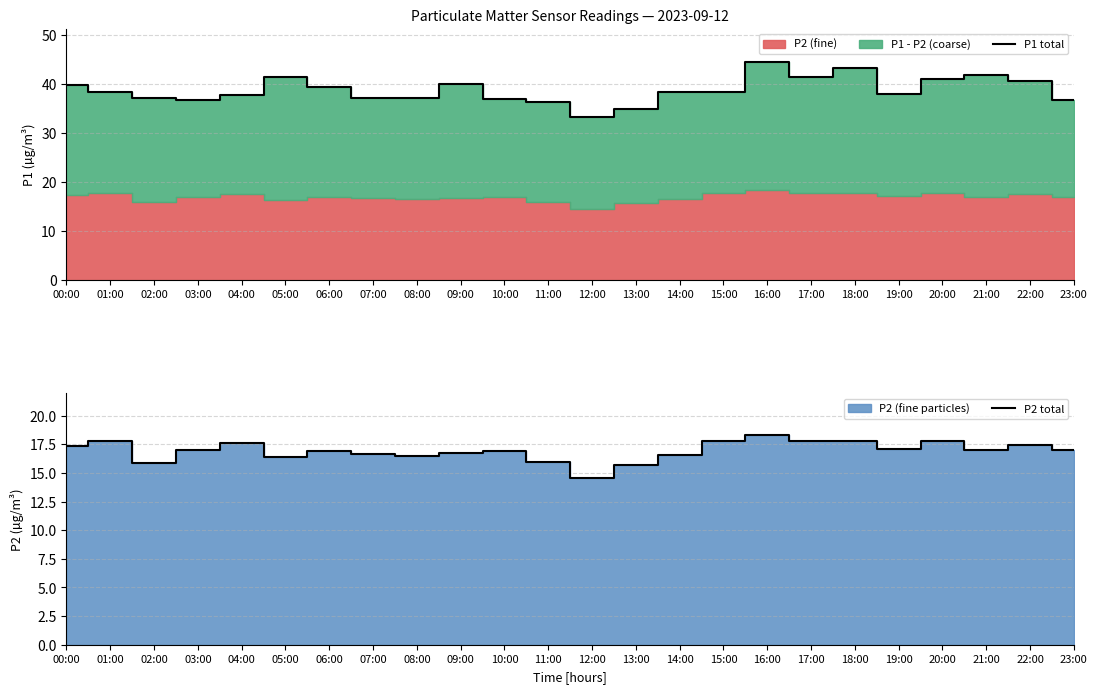

At which category does the chart reach its peak across all series?

16:00